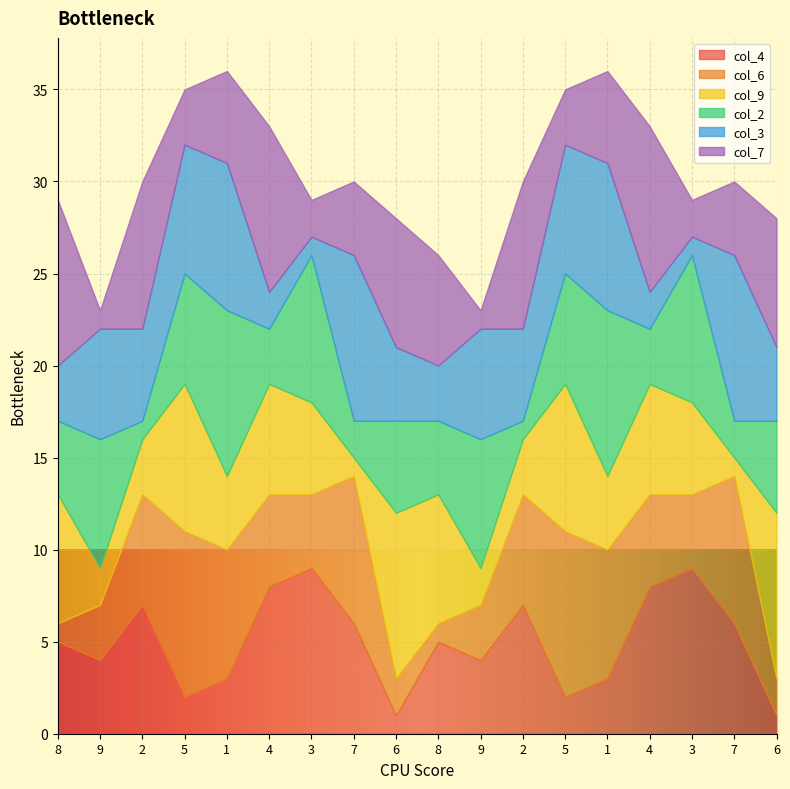

How many times do col_9 and col_7 cross each other?

13